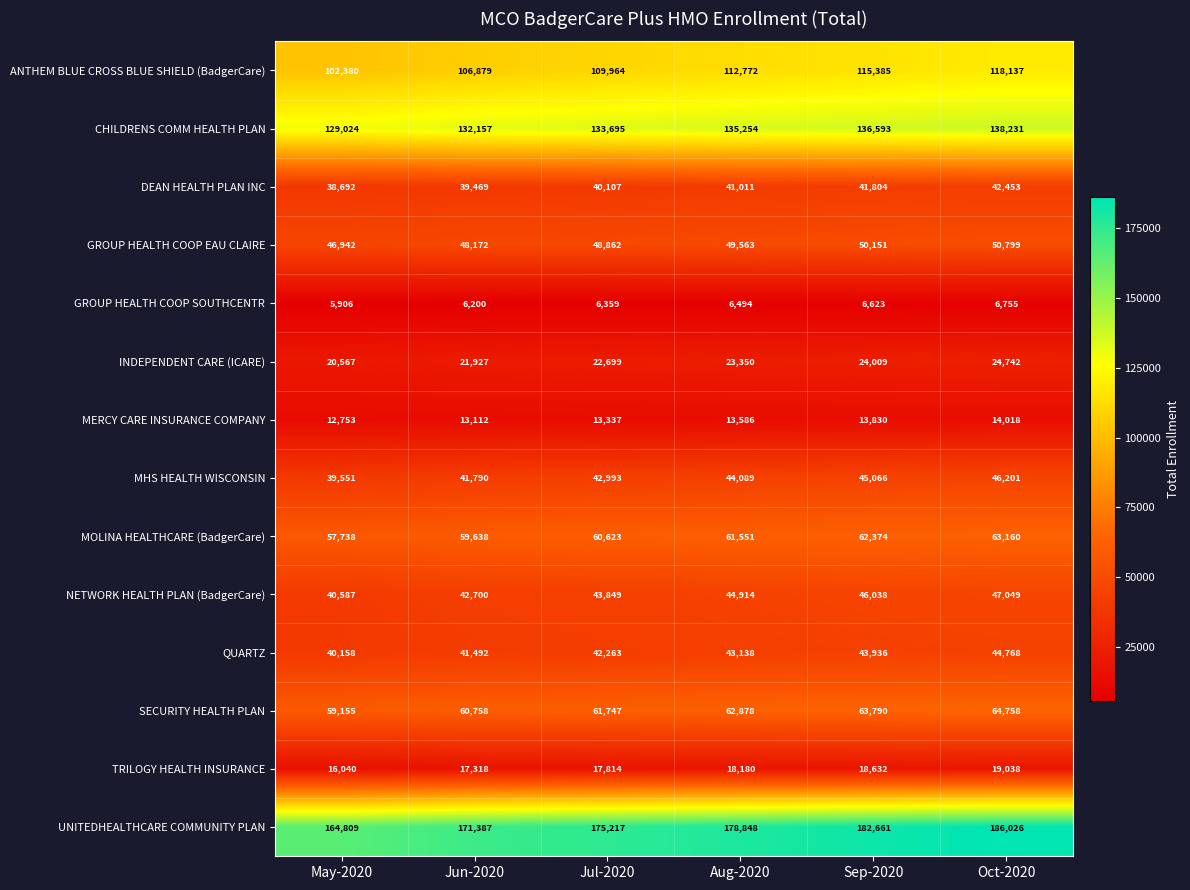

Count the GROUP HEALTH COOP SOUTHCENTR values in the range 6200 to 6623.

4